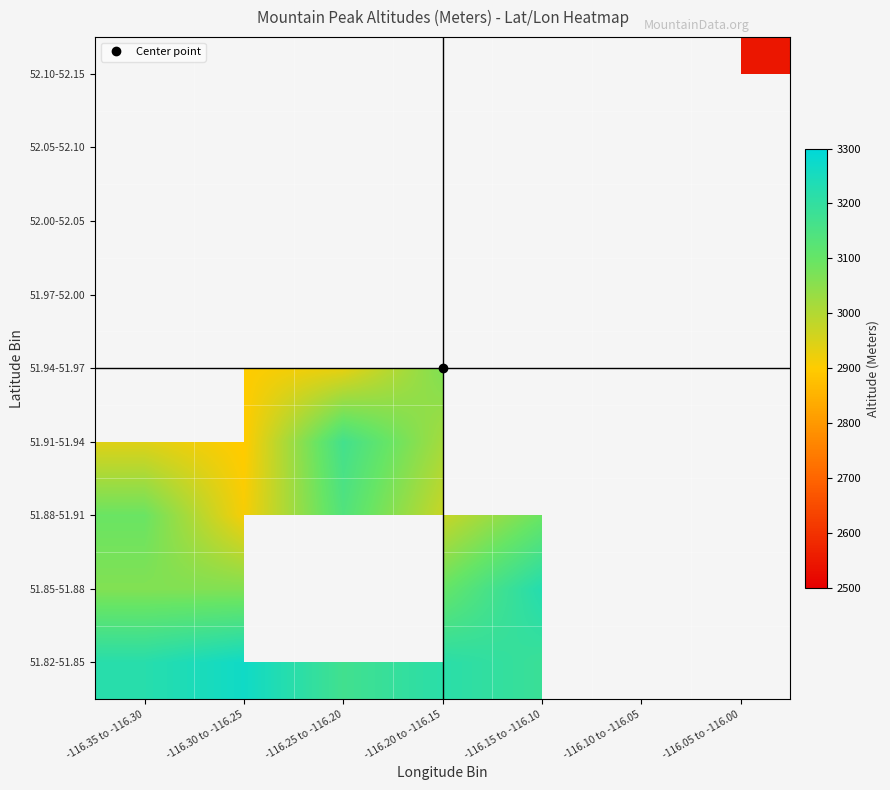

Rank the series by their maximum value, from lowest to highest.

52.00-52.05, 51.88-51.91, 51.91-51.94, 51.85-51.88, 51.82-51.85, 51.94-51.97, 51.97-52.00, 52.05-52.10, 52.10-52.15